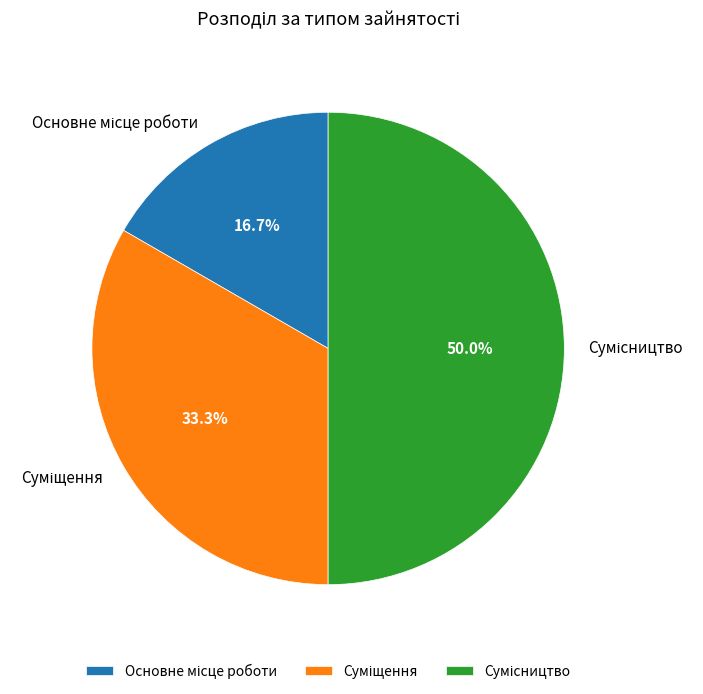

Rank the categories by value from highest to lowest.

Сумісництво, Суміщення, Основне місце роботи